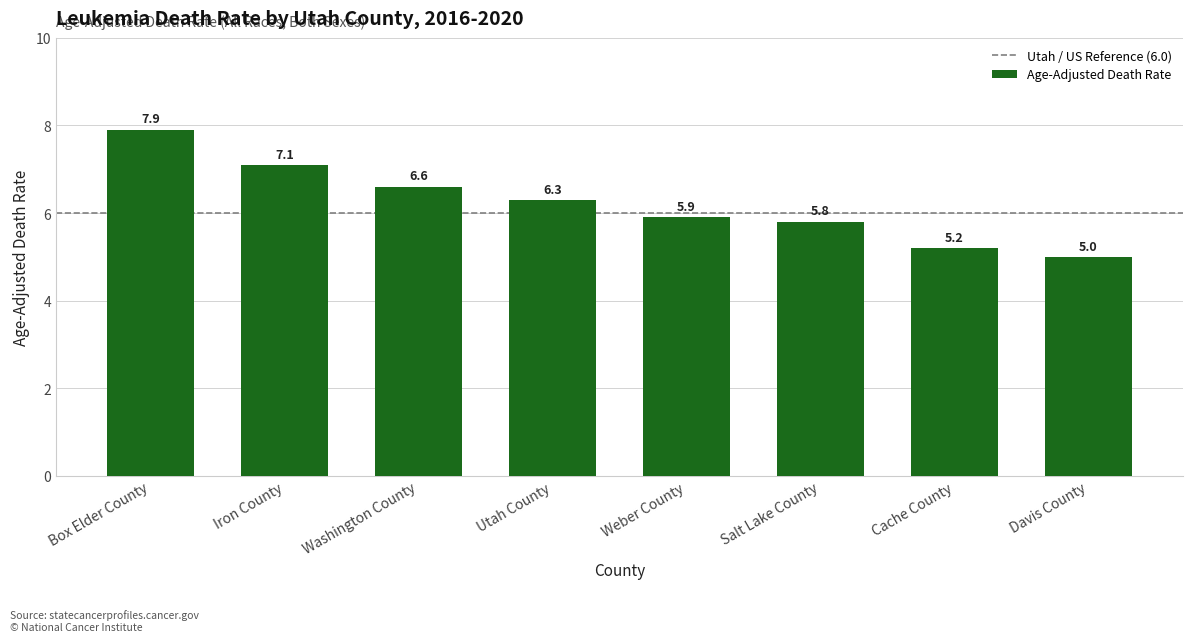

Are the bars grouped side by side (vs. stacked)?

No